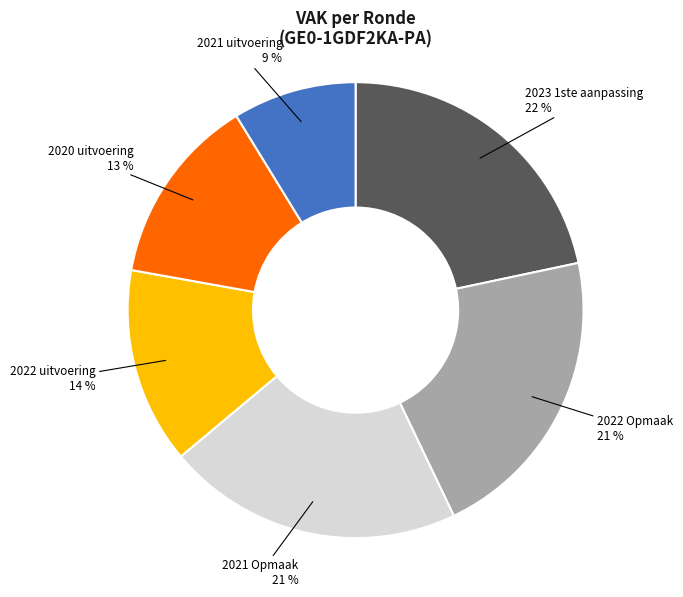

What percentage is the 2021 uitvoering slice, to the nearest percent?

9%